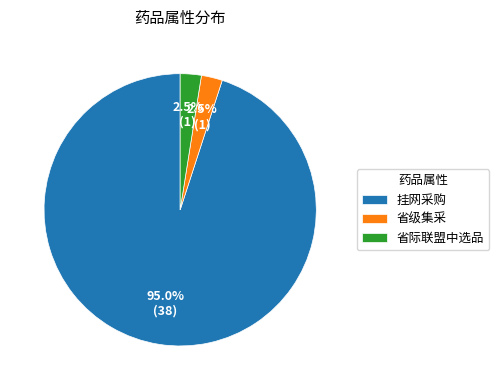

Which slice represents more than half of the pie?

挂网采购